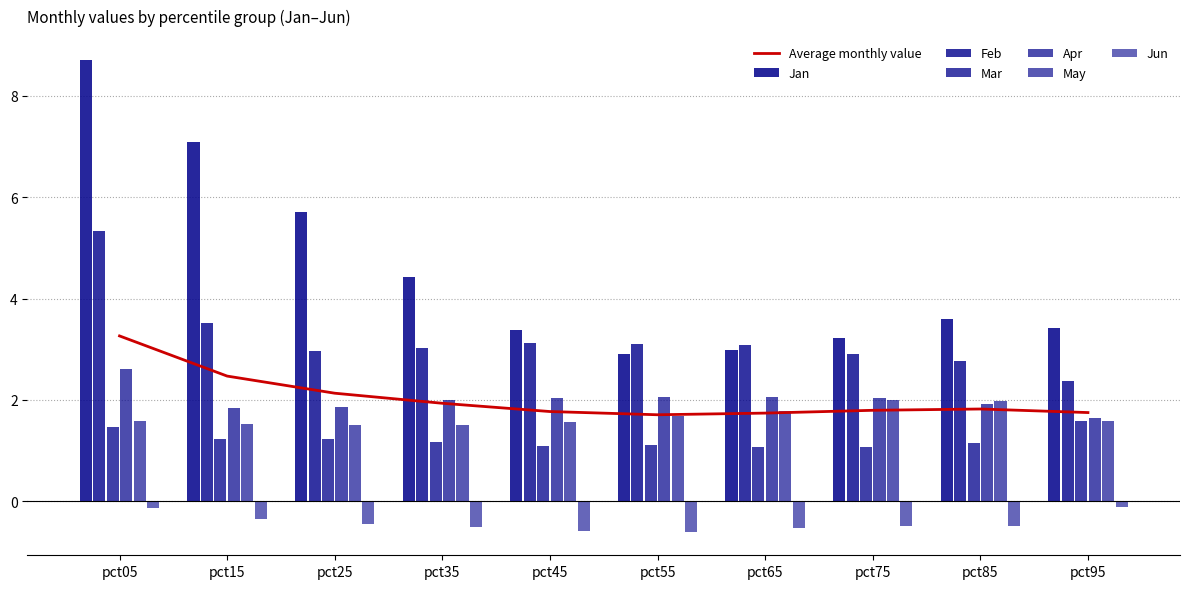

How many bars are there in each group?

6